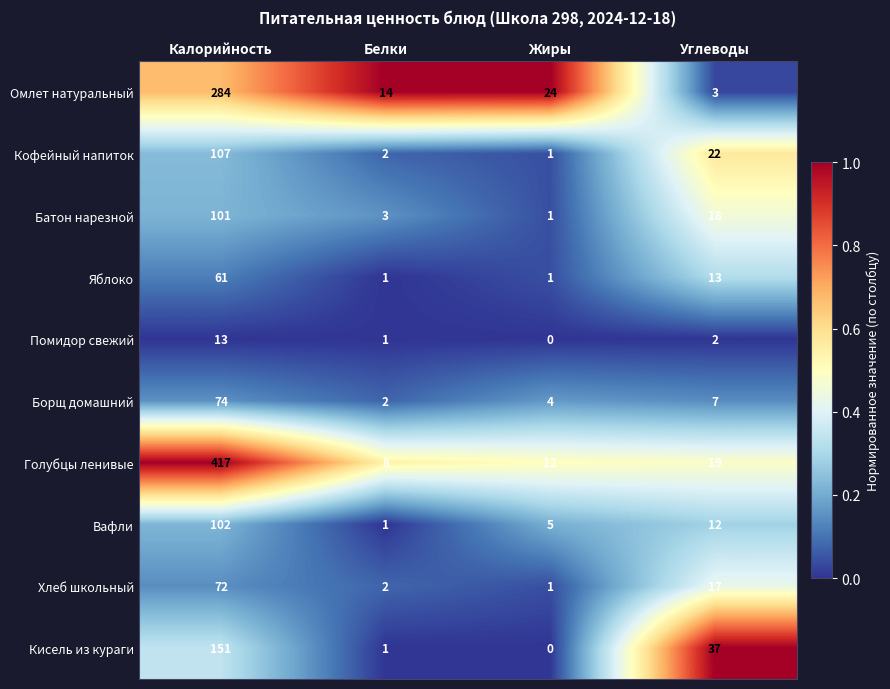

Which series changed the most between Калорийность and Белки?

Голубцы ленивые